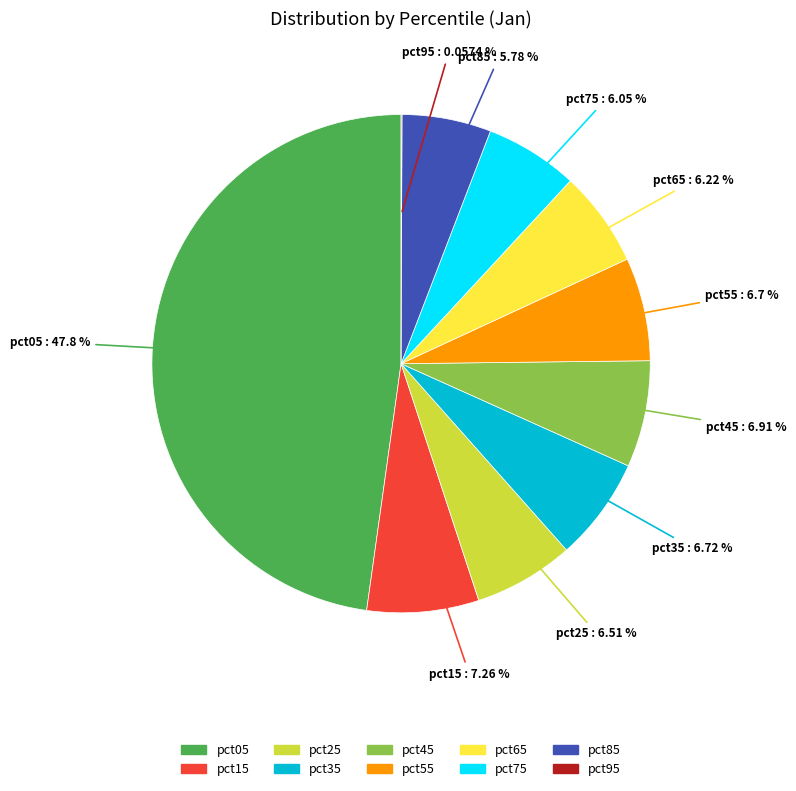

Between pct75 and pct05, which is larger?

pct05